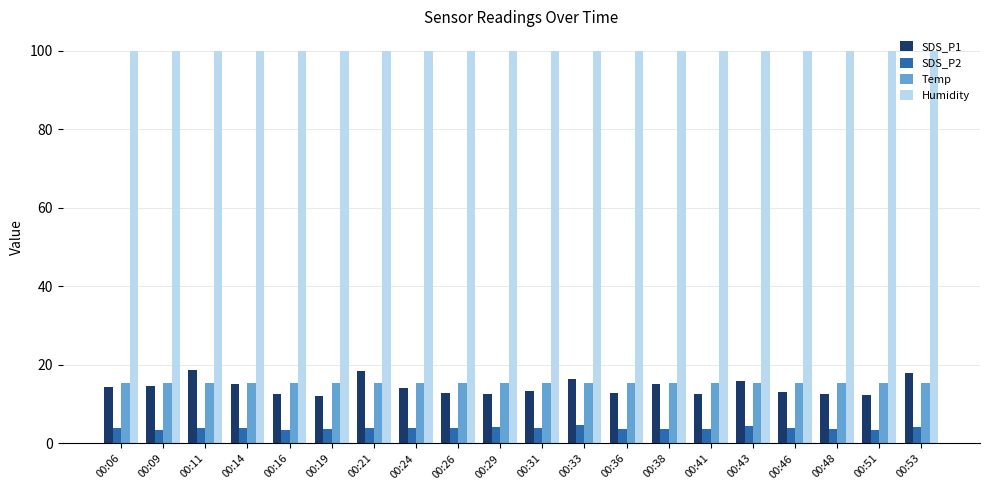

Does the chart contain any negative values?

No